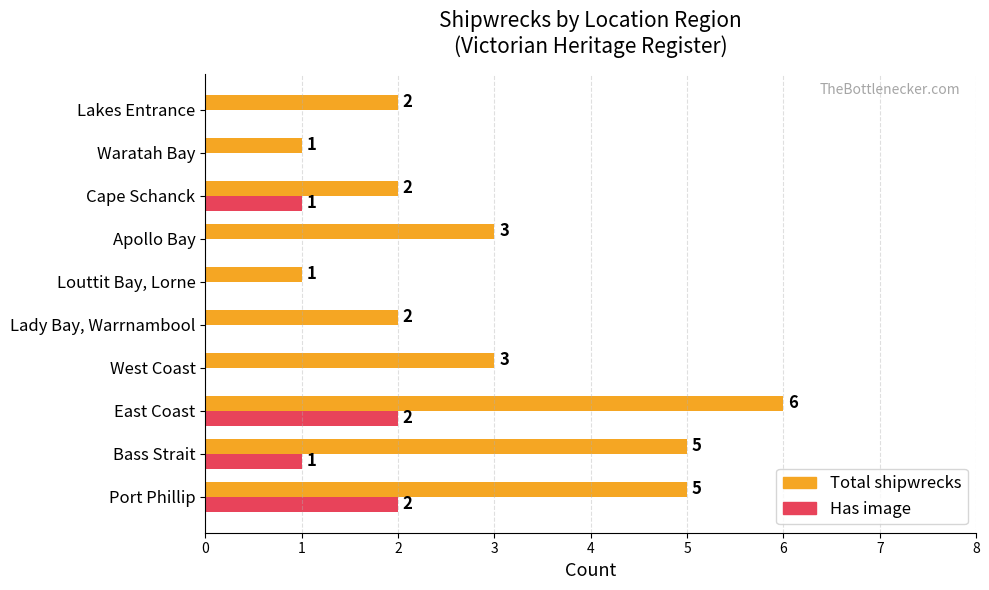

Is the value of Total shipwrecks at Port Phillip greater than the value of Has image at Waratah Bay?

Yes